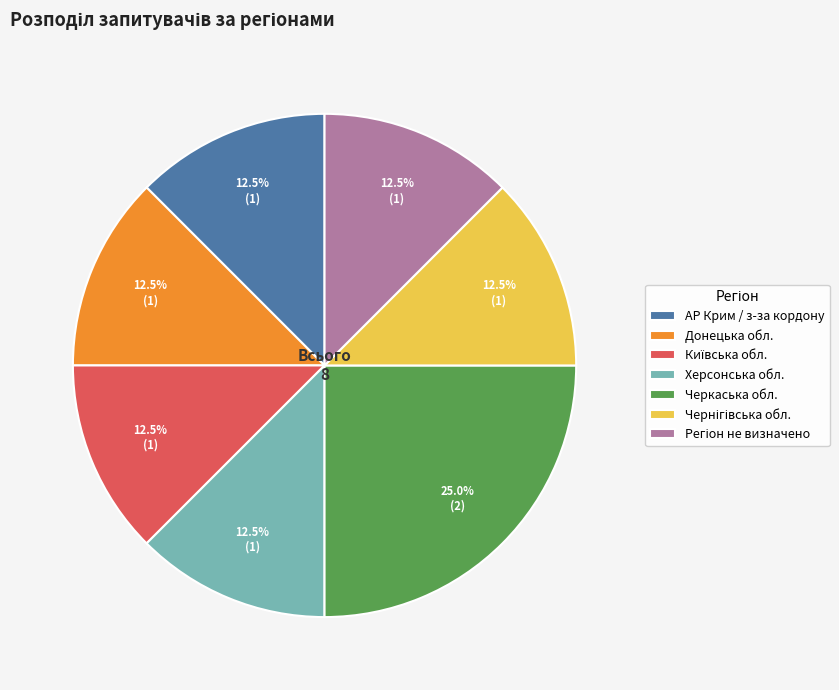

What is the ratio of the value at Херсонська обл. to the value at Донецька обл.?

1.0